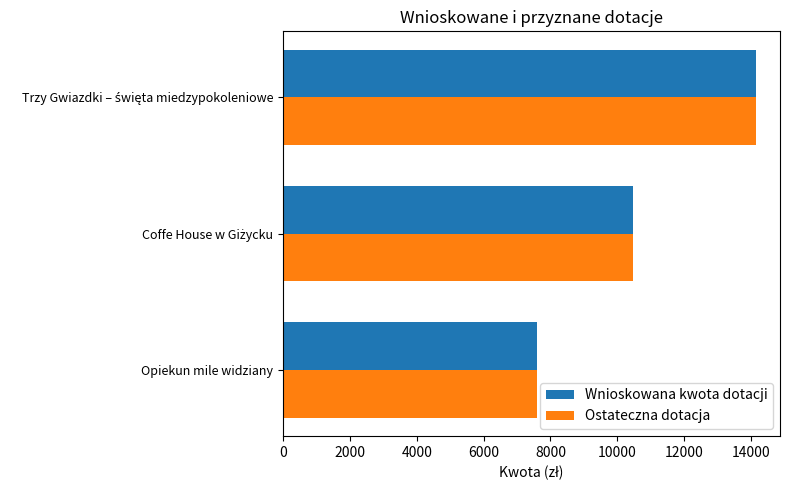

What is the average value of the Wnioskowana kwota dotacji series?

10745.9